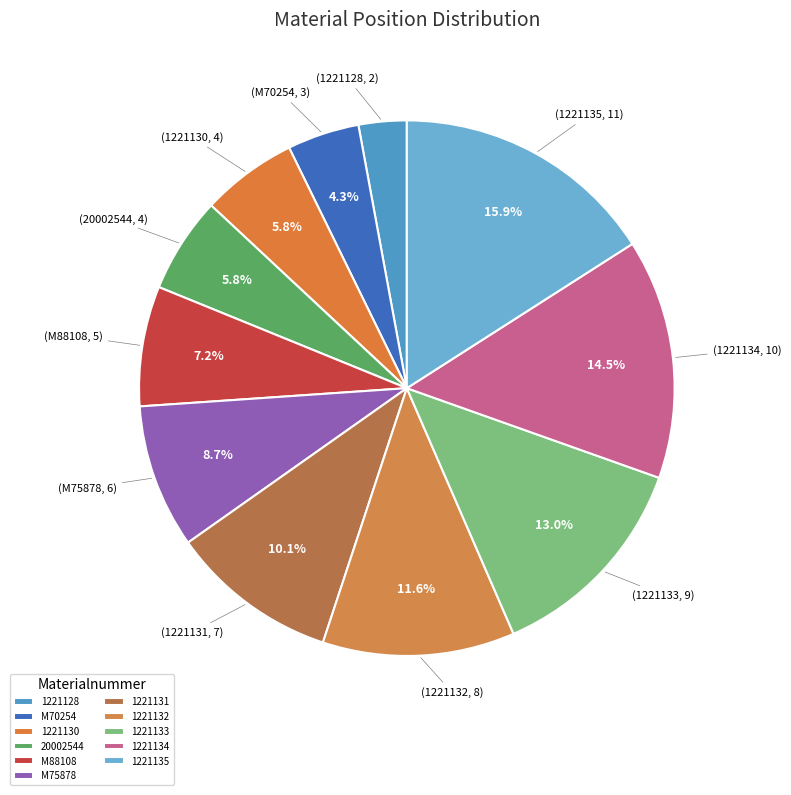

Which category has the biggest portion of the pie?

1221135